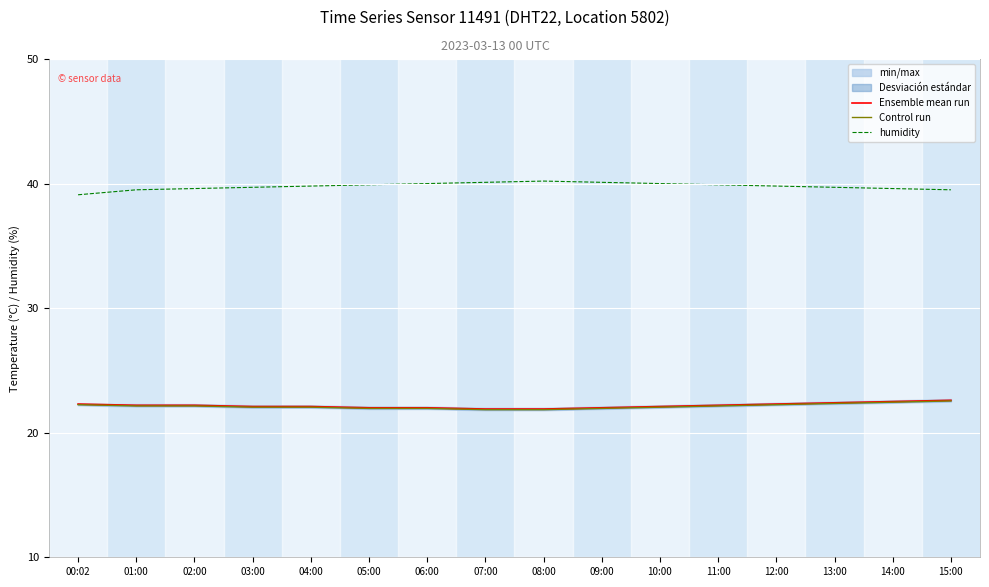

At which category is the sum across all series the highest?

15:00